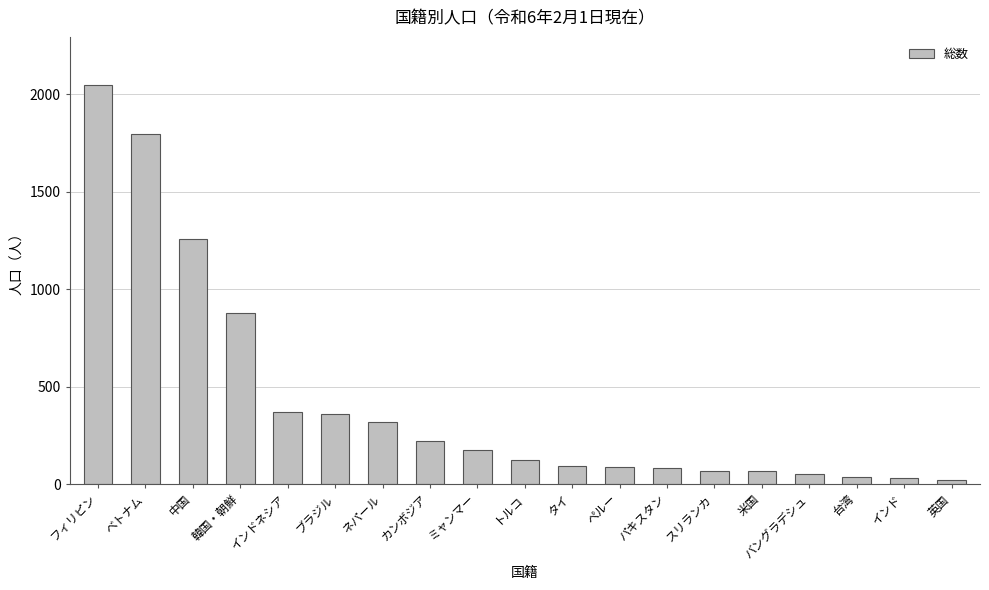

What is the label of the 4th bar from the left?

韓国・朝鮮